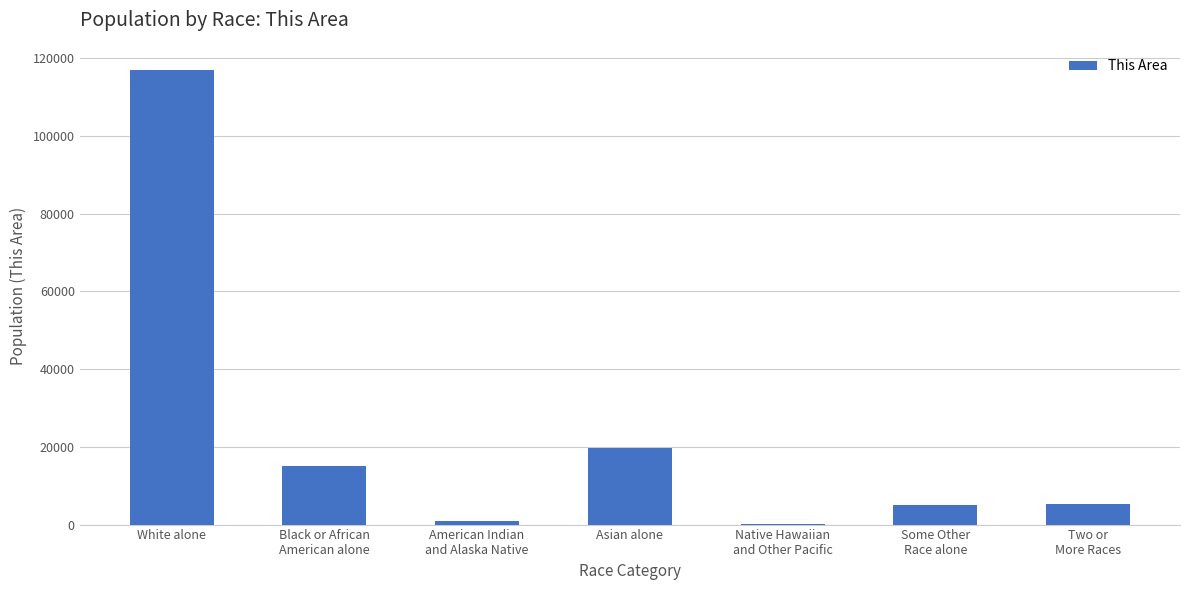

Count the number of data series in this chart.

1